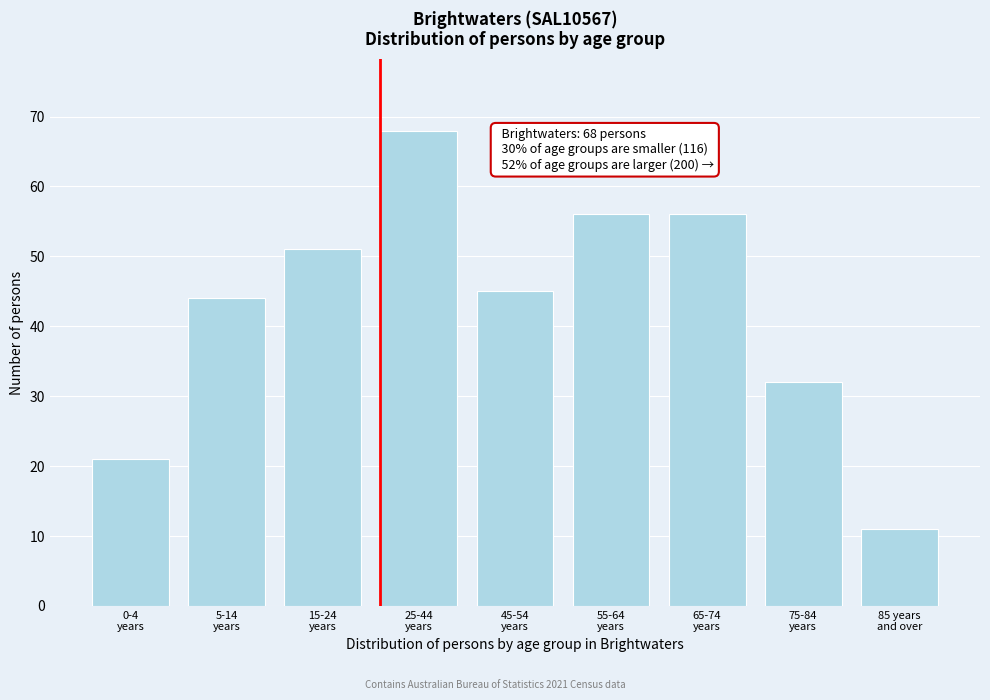

Reading left to right, extract all data points from this chart.

21	44	51	68	45	56	56	32	11